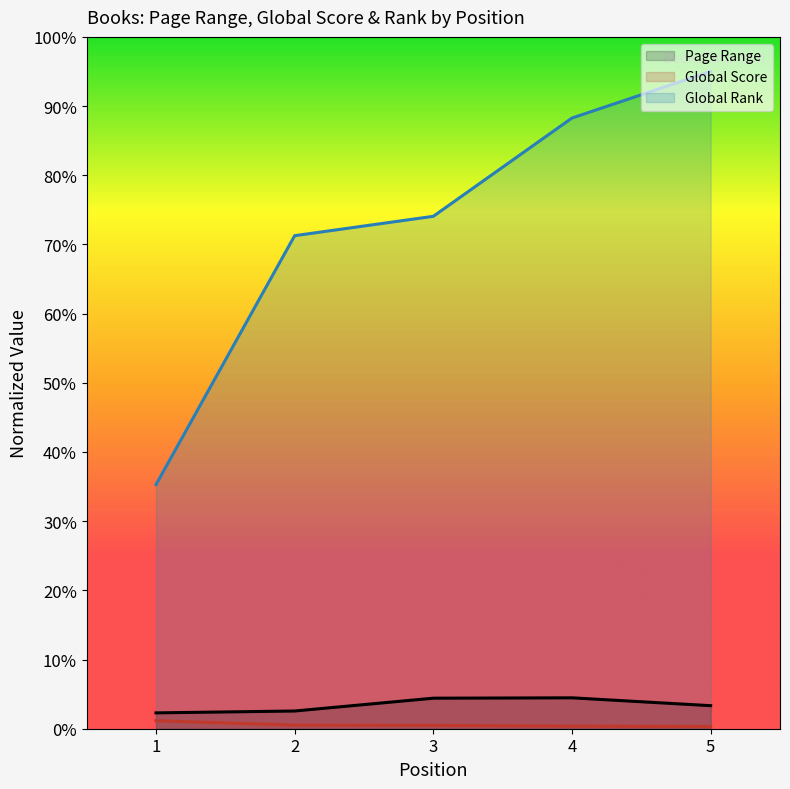

How many distinct data groups are displayed?

3